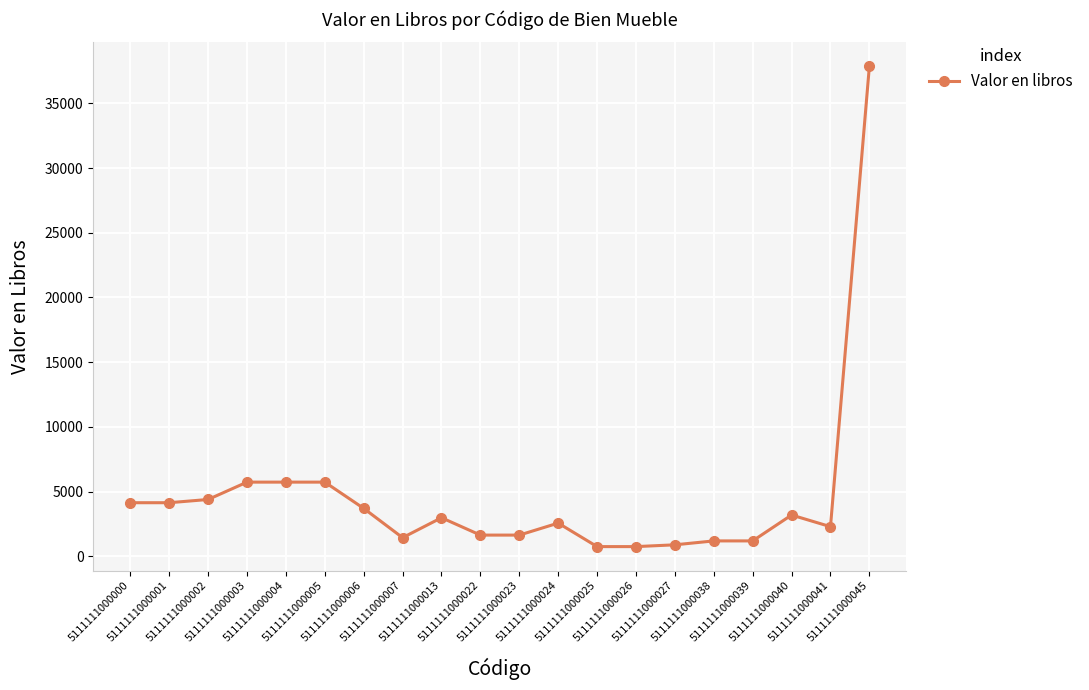

Approximately how many times larger is the value at 5111111000023 compared to 5111111000027?

1.8